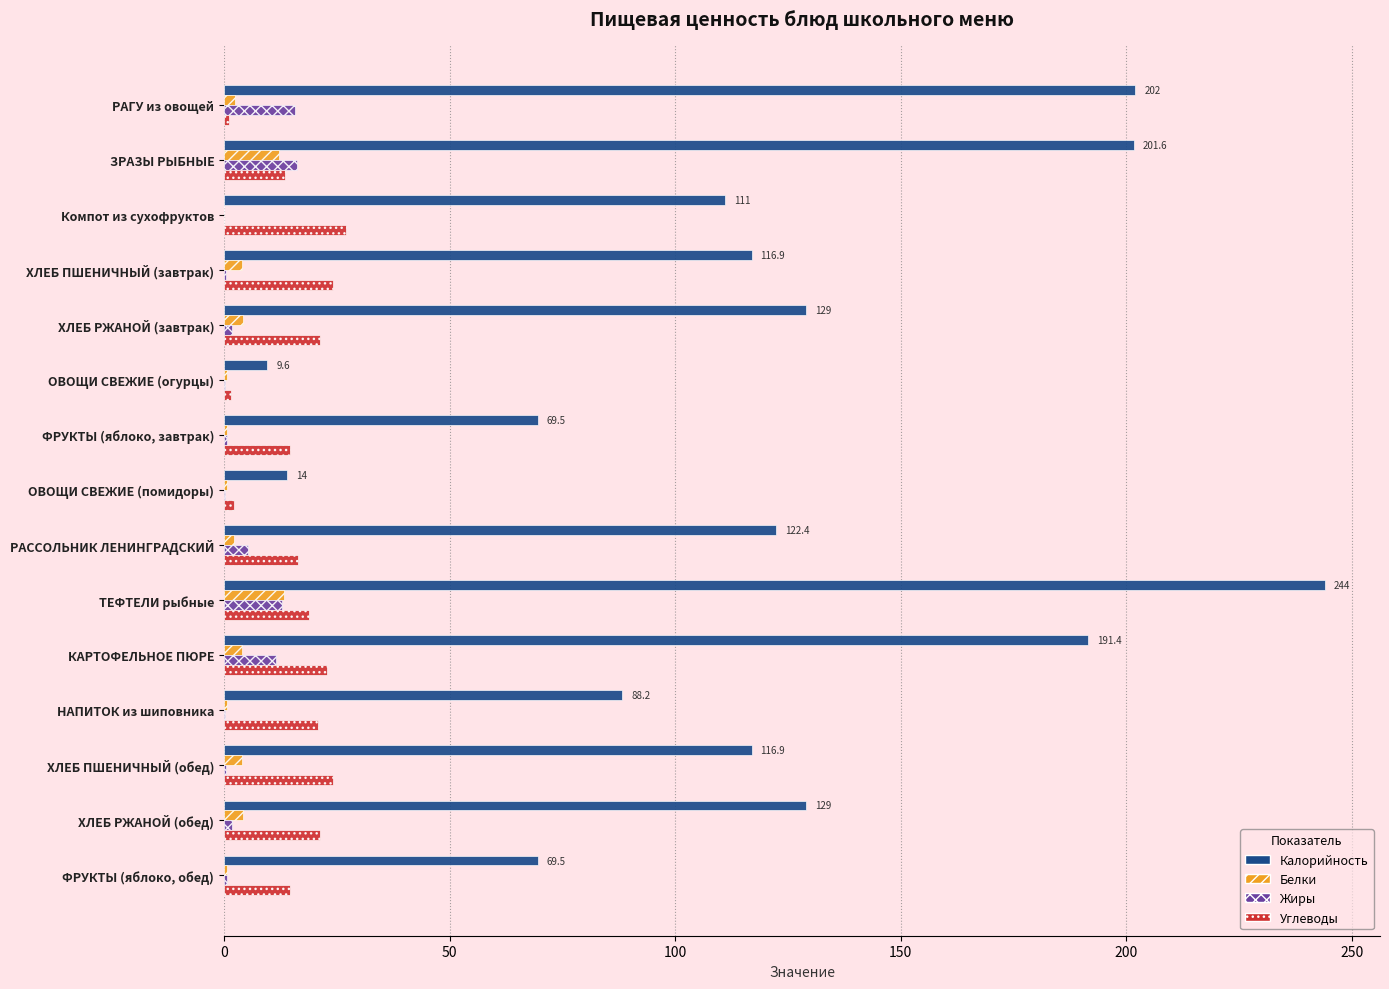

At which category is the sum across all series the highest?

ТЕФТЕЛИ рыбные